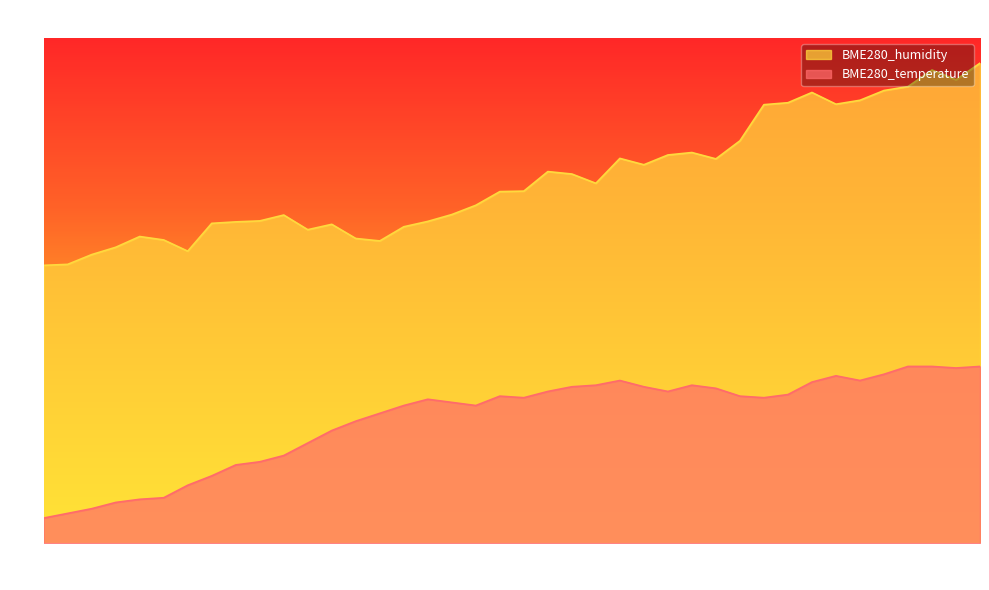

True or false: BME280_temperature and BME280_humidity intersect in this chart.

False